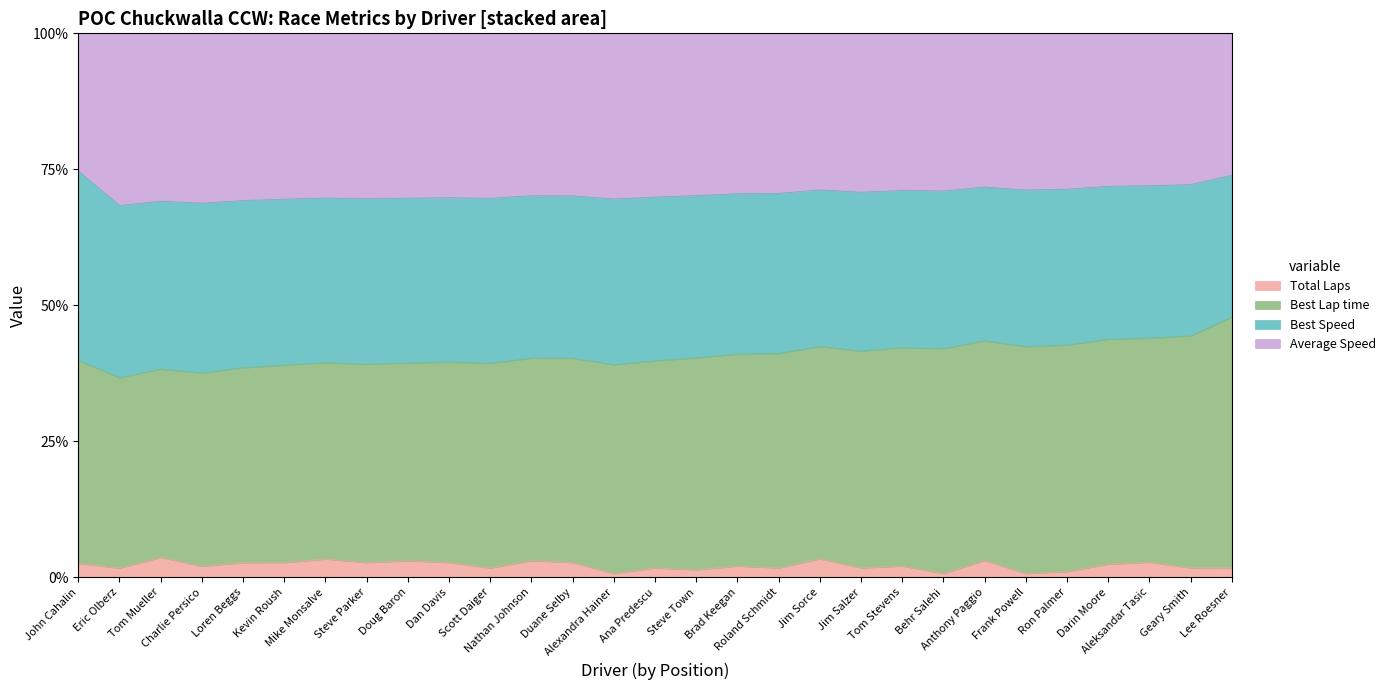

How many values in the Average Speed series exceed 70?

17